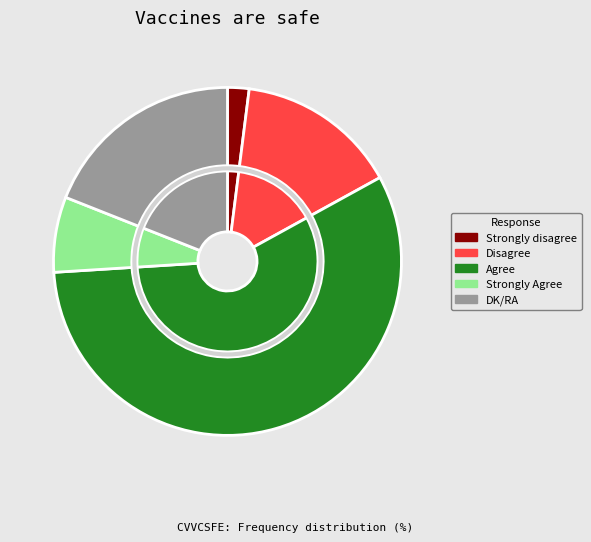

To the nearest percent, what is the combined percentage of DK/RA and Strongly disagree?

21%